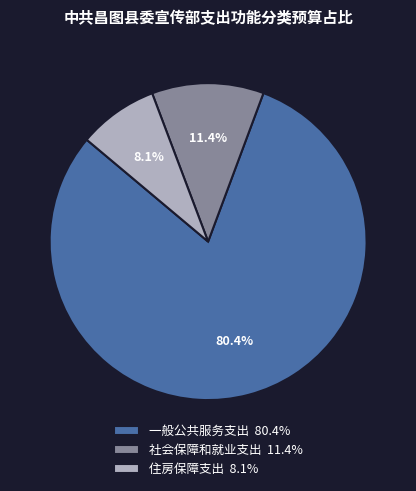

Which slice is the largest?

一般公共服务支出